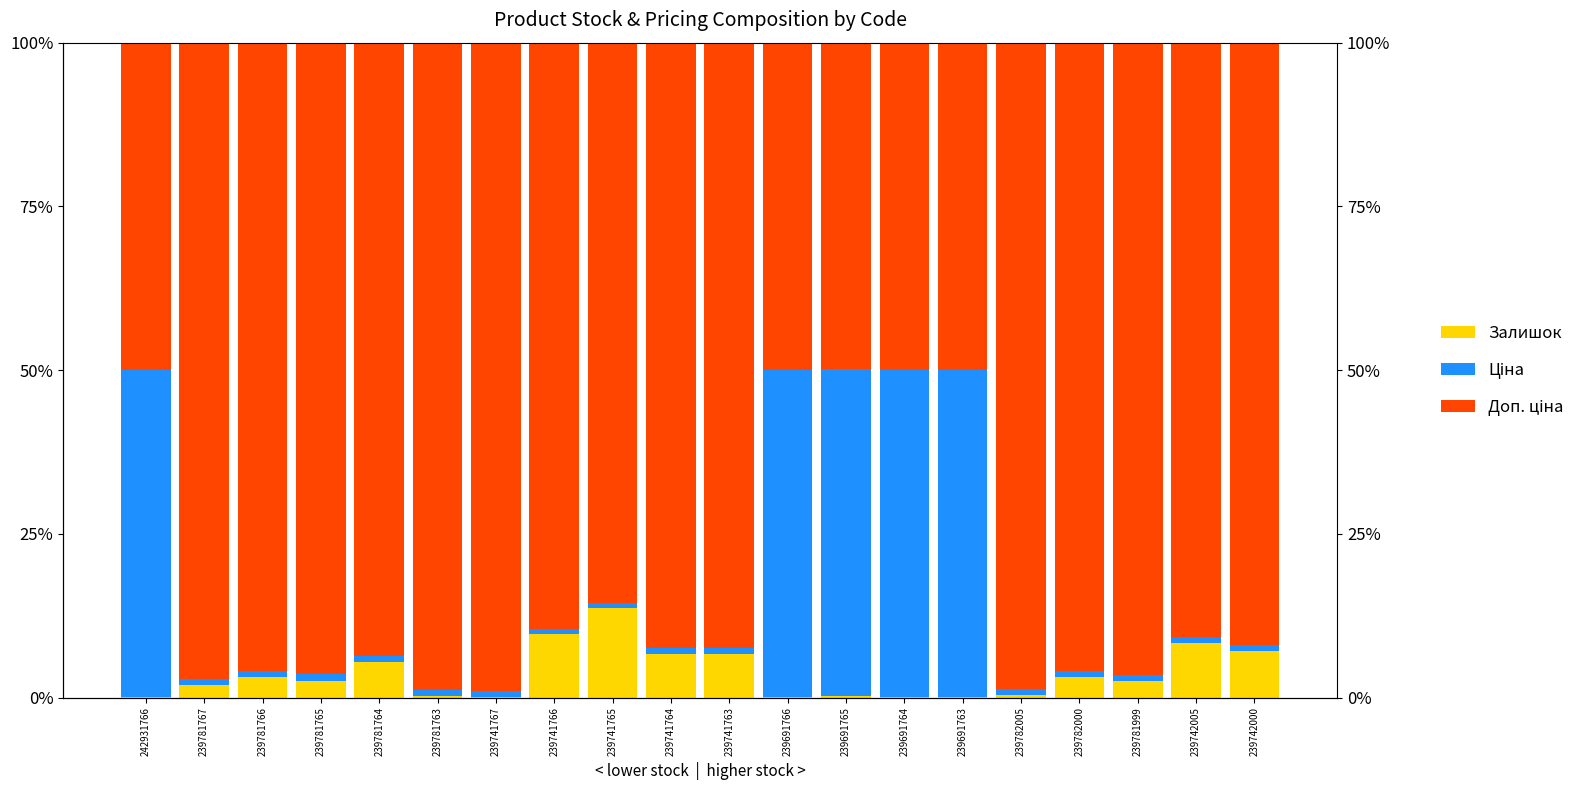

What position from the left is 239781999?

18